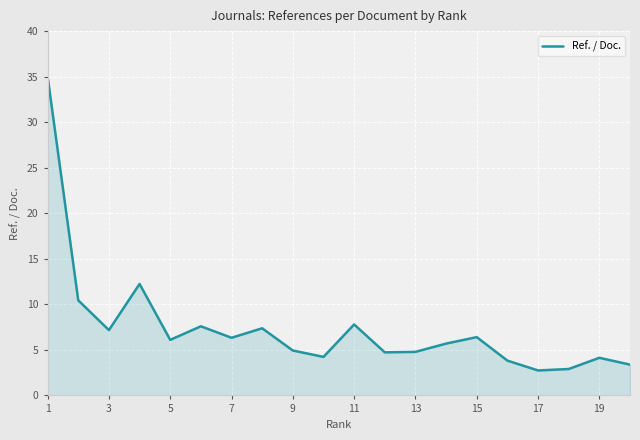

What is the difference between the maximum and minimum values?

32.3